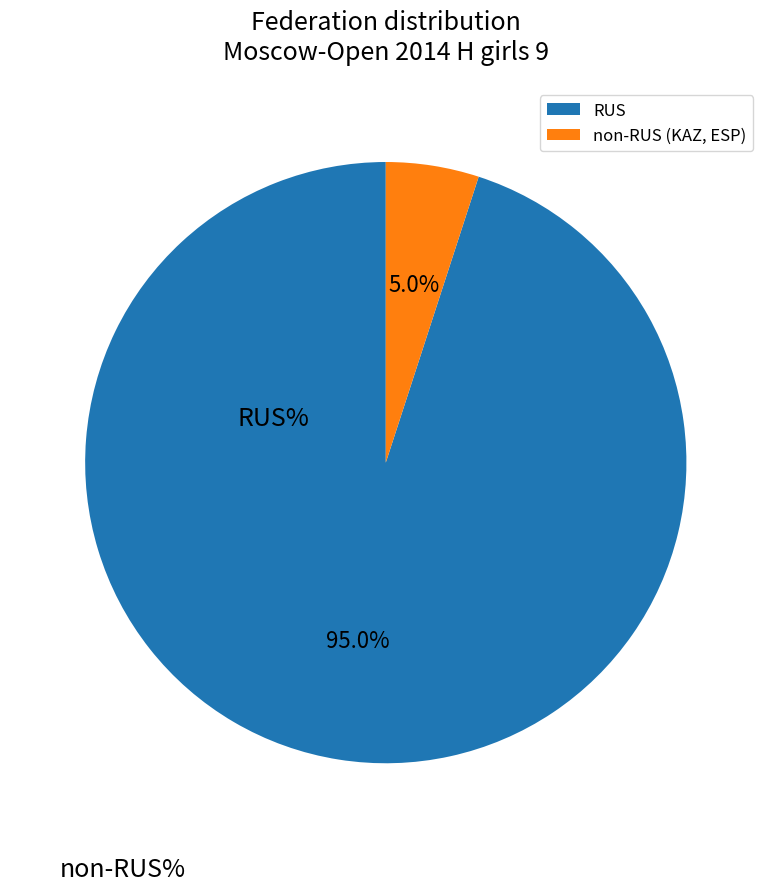

Which has a higher value, RUS or non-RUS (KAZ, ESP)?

RUS